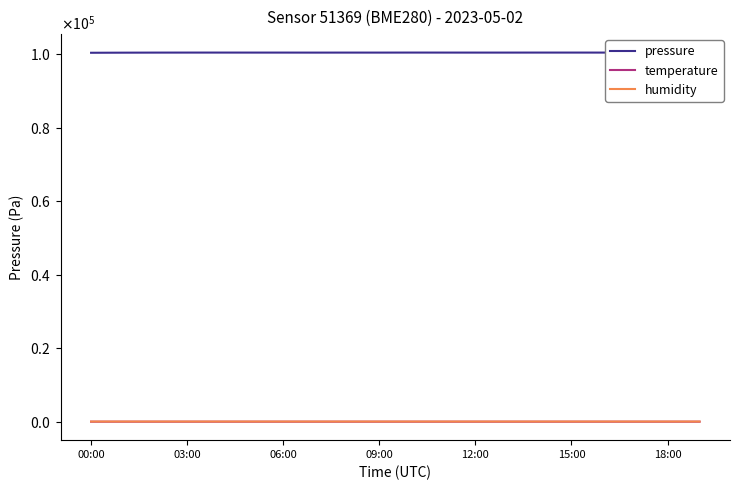

Which category has the lowest value across all series?

06:00